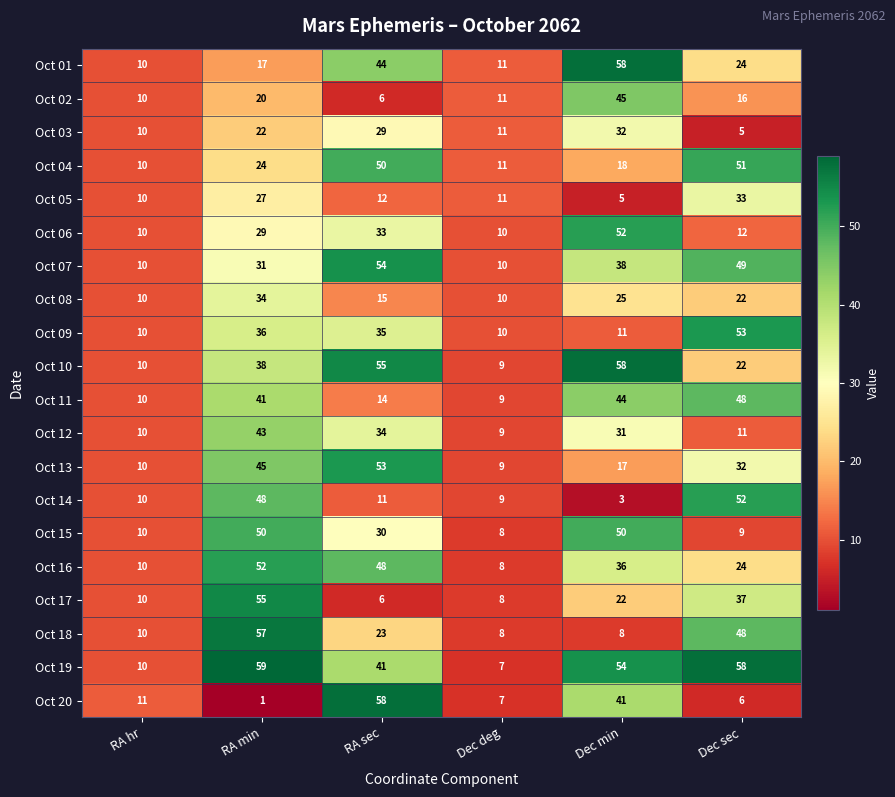

Which series has the largest total across all categories?

Oct 19